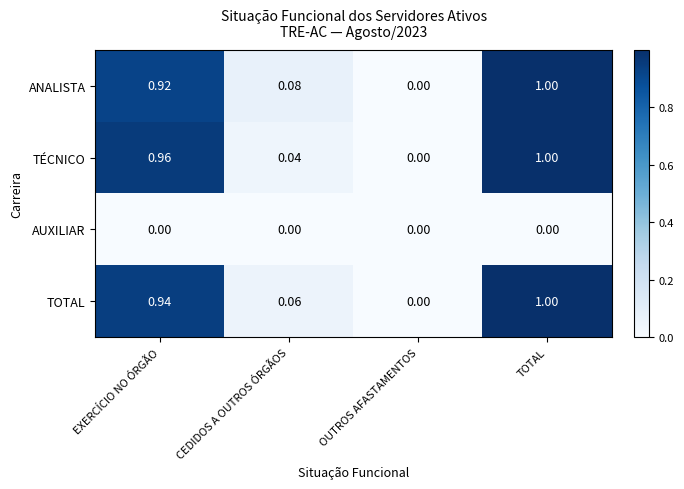

At which label is TÉCNICO closest to 0?

OUTROS AFASTAMENTOS